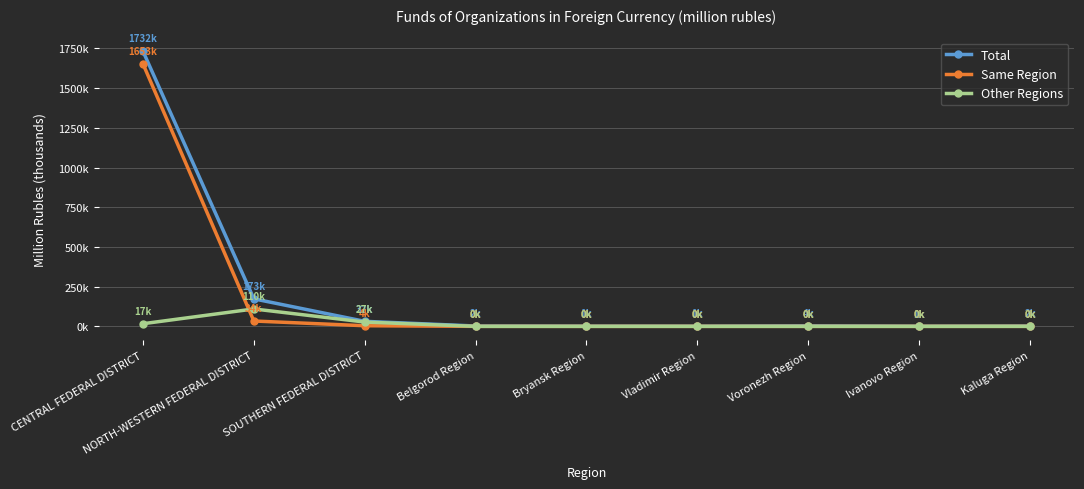

What is the maximum value shown in the chart?

1732311